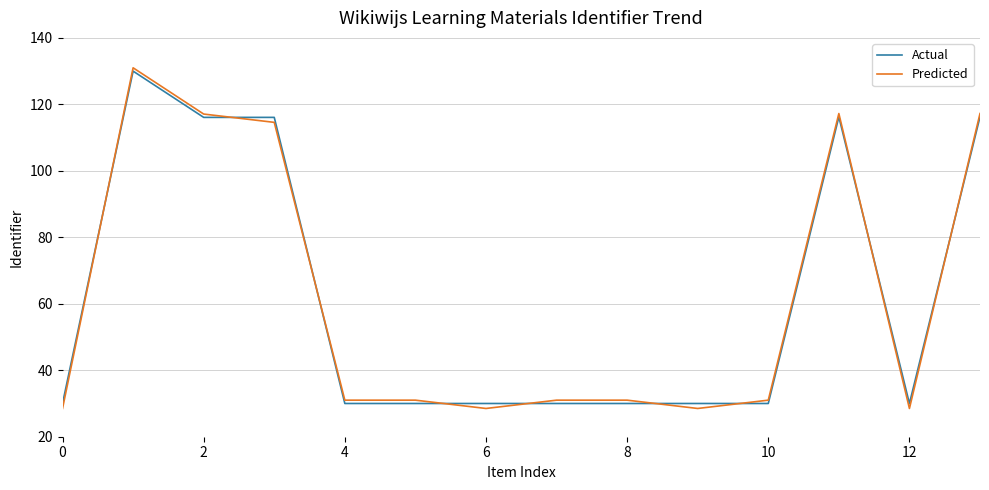

What is the maximum value for Predicted?

131.0